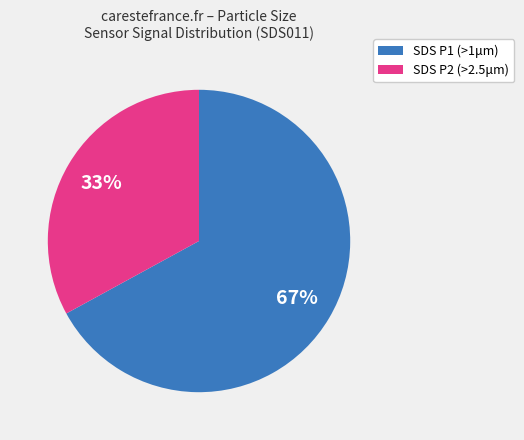

Is the sum of SDS P1 (>1μm) and SDS P2 (>2.5μm) greater than half?

Yes